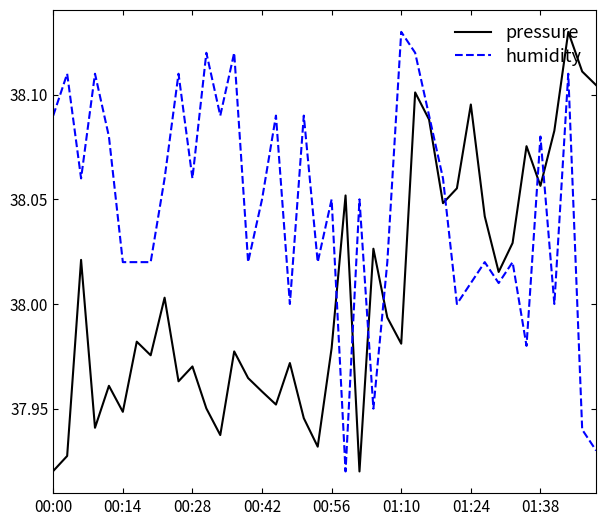

What is the sum of all humidity values?

1521.8